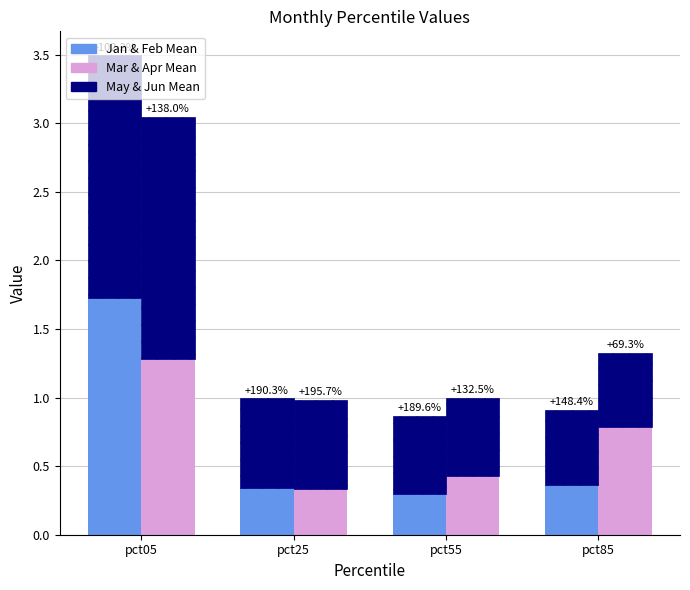

At which category is the sum across all series the highest?

pct05